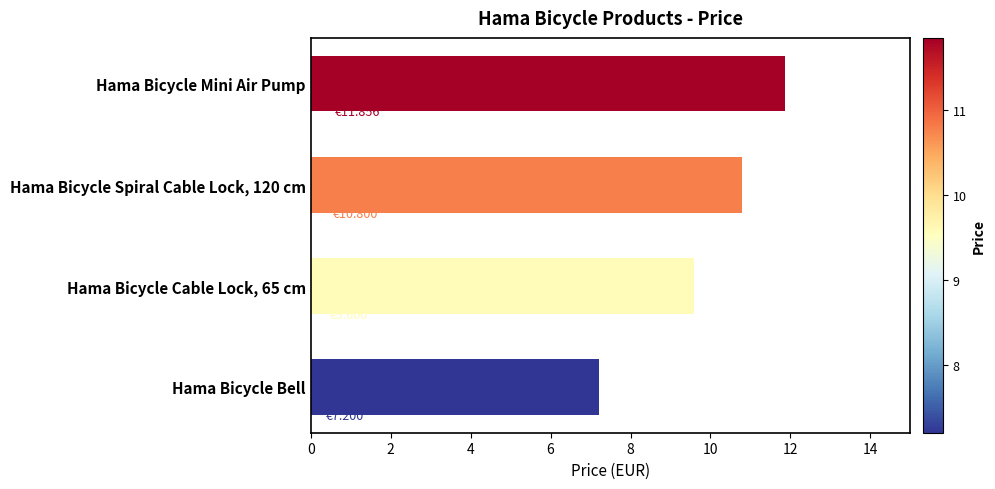

What is the minimum value shown in the chart?

7.2